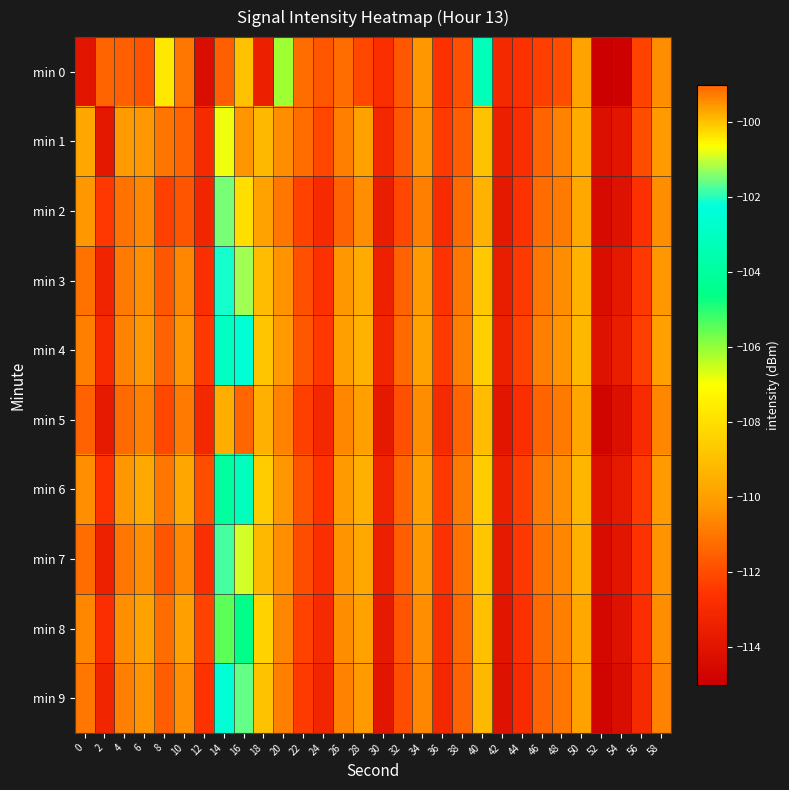

List the series in order of their peak value, lowest first.

min 8, min 6, min 4, min 9, min 3, min 7, min 2, min 1, min 0, min 5